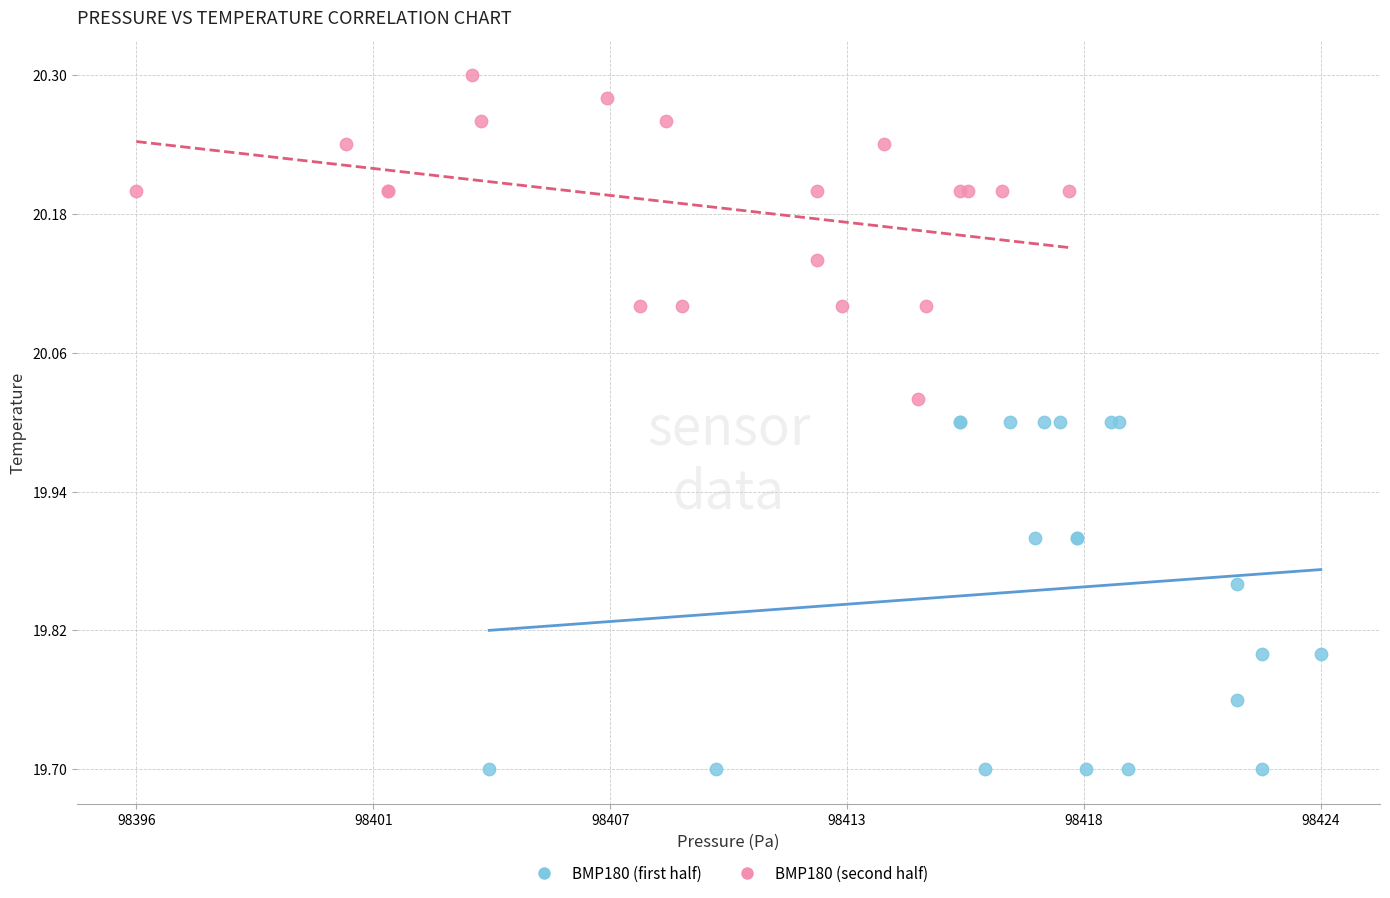

Which series reaches the minimum Y coordinate?

BMP180 (first half)